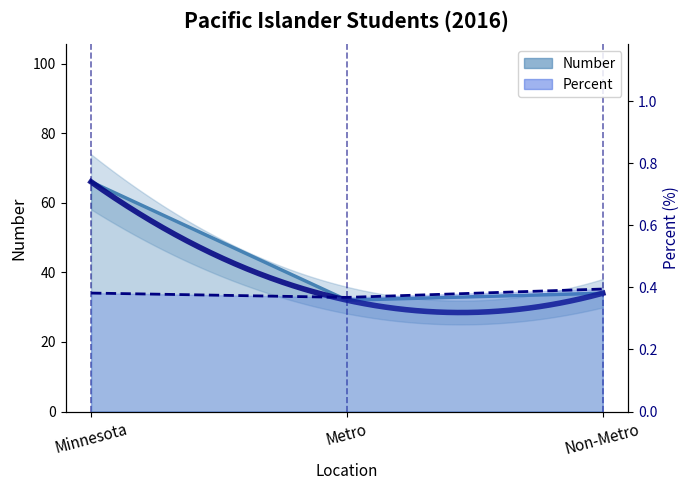

Does the chart have visible grid lines?

No